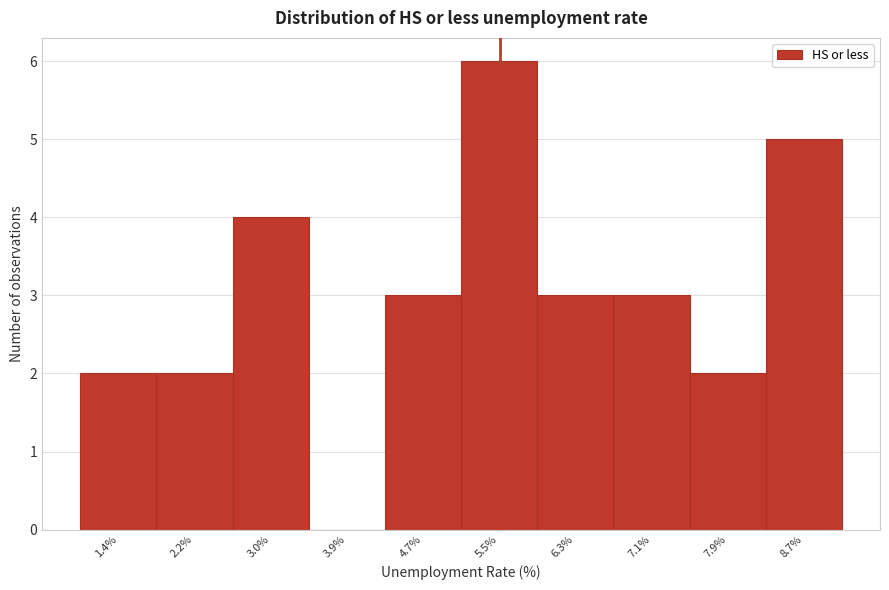

What is the height of the bar covering 5.9 to 6.7 on the x-axis? Neither the bar edges nor the heights are printed on the chart, so give them approximately, as read against the axes.

3